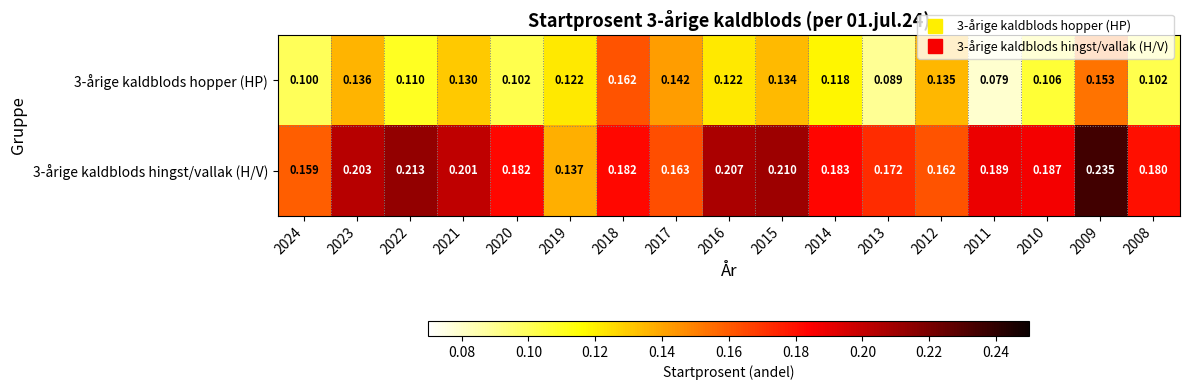

Between 2024 and 2023, which series saw the biggest shift?

3-årige kaldblods hingst/vallak (H/V)